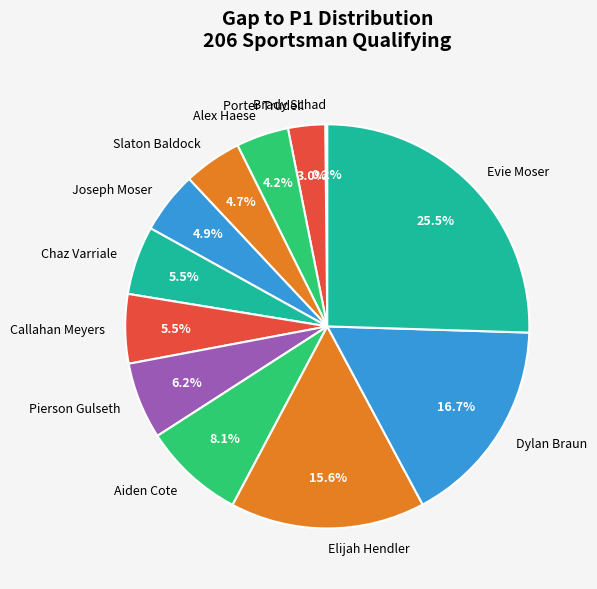

Which category has the biggest portion of the pie?

Evie Moser